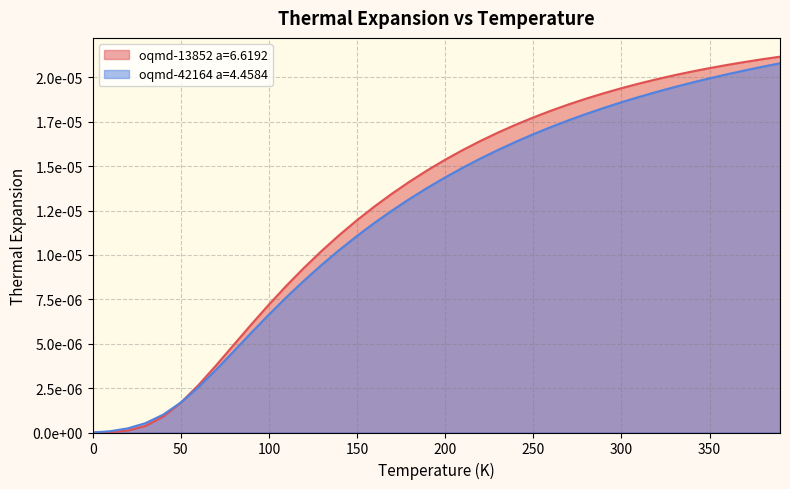

List the series in order of their peak value, lowest first.

oqmd-42164 a=4.4584, oqmd-13852 a=6.6192